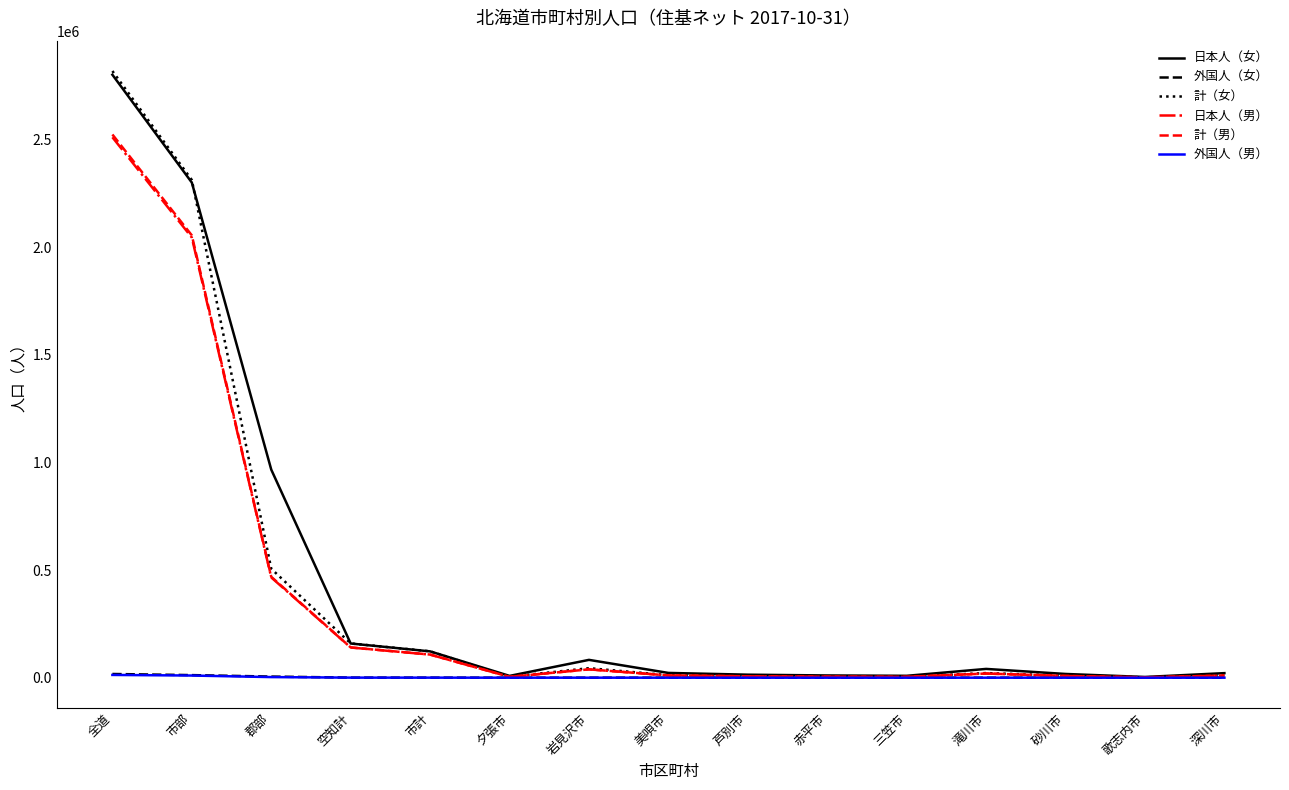

Is it true that 外国人（女） equals 12043 at 市部?

True